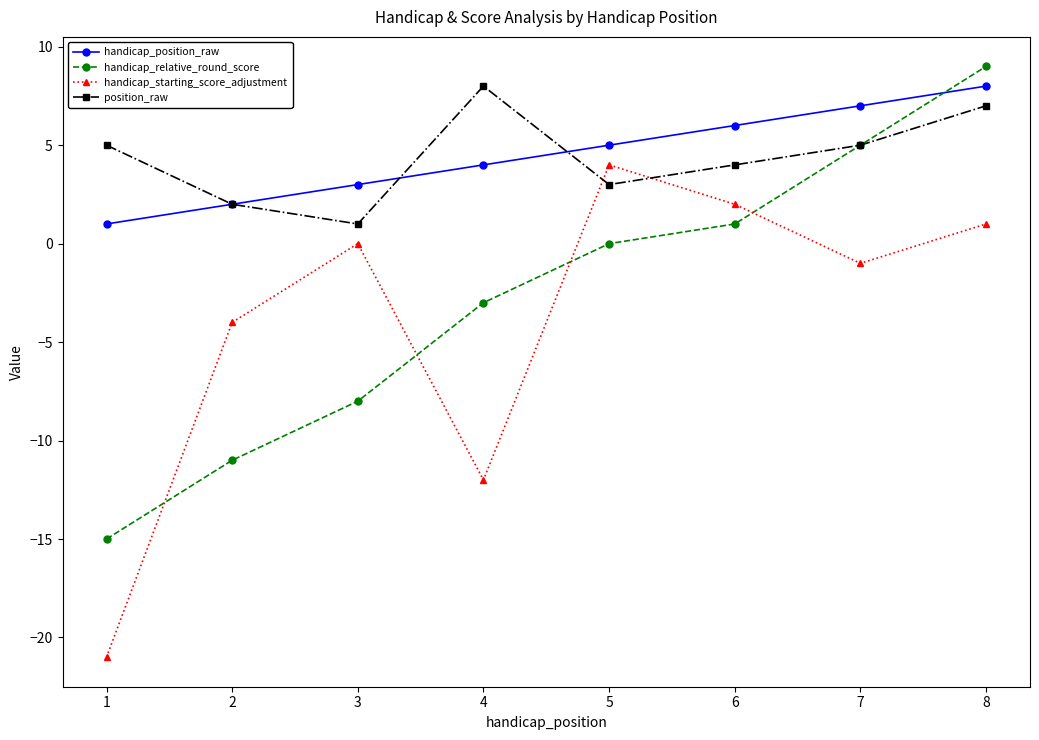

Is the value of handicap_position_raw at 1 greater than the value of handicap_relative_round_score at 2?

Yes